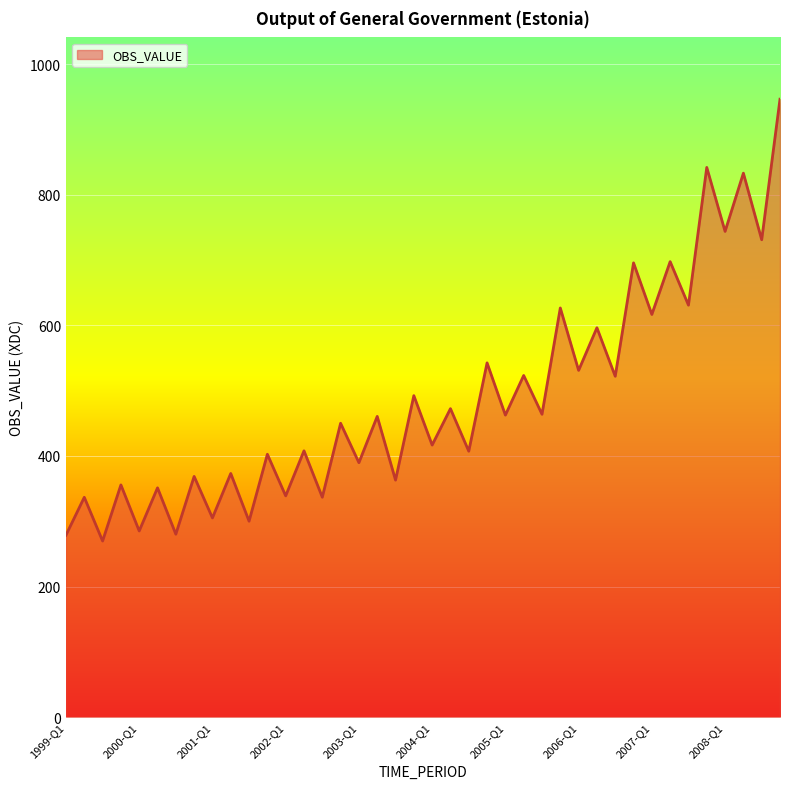

What is the difference between the maximum and minimum values?

676.8